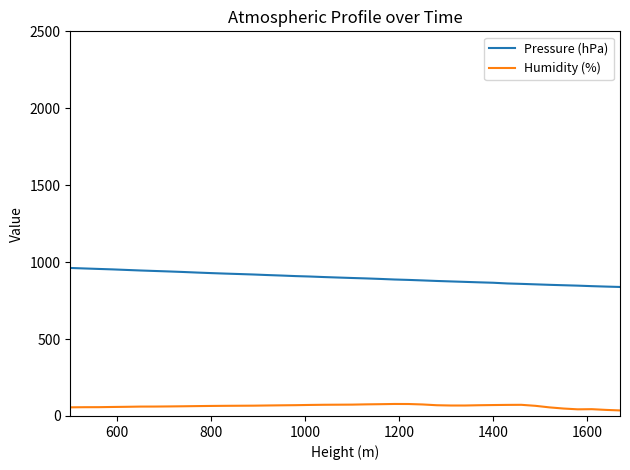

True or false: Pressure (hPa) and Humidity (%) cross at least once.

False